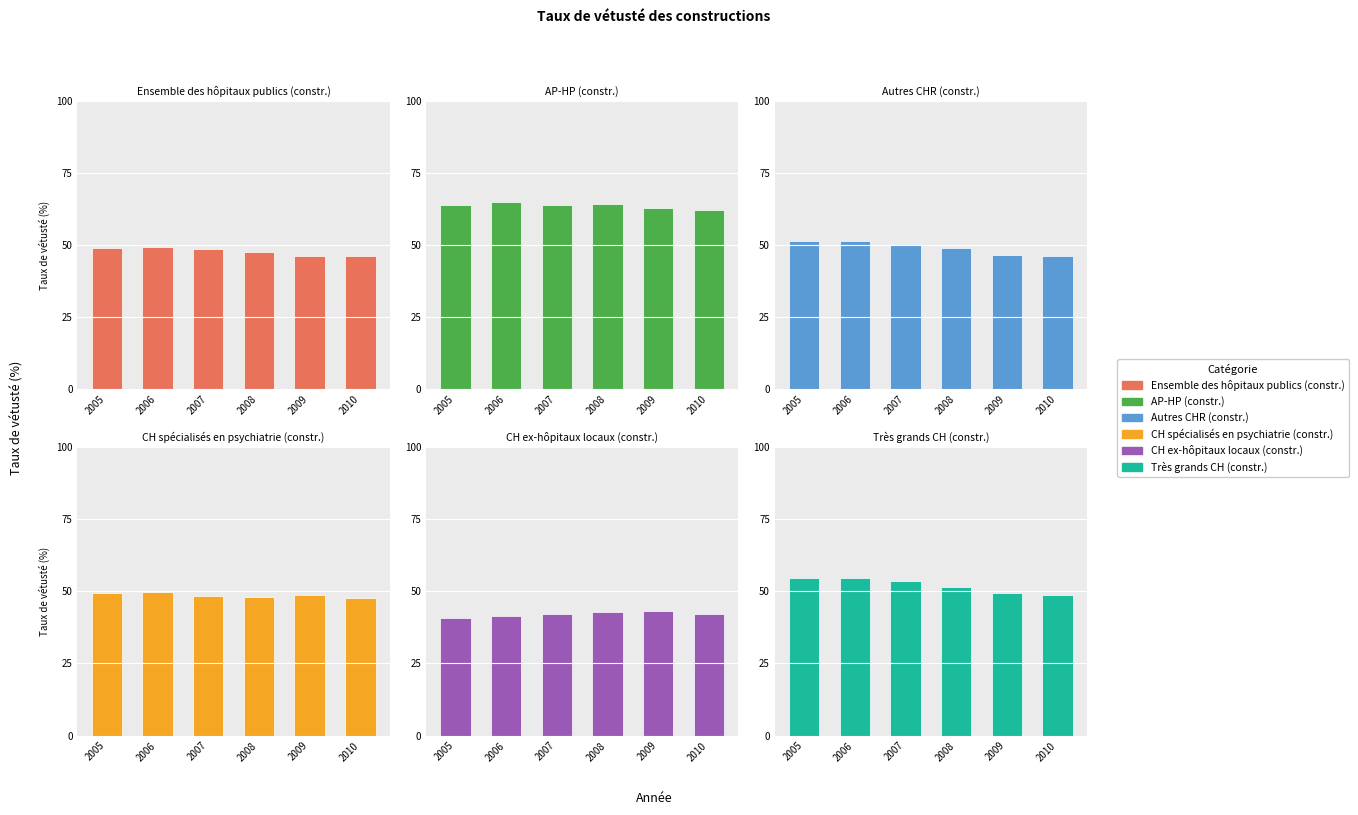

Rank the series at 2007 from lowest to highest value.

CH ex-hôpitaux locaux (constr.), CH spécialisés en psychiatrie (constr.), Ensemble des hôpitaux publics (constr.), Autres CHR (constr.), Très grands CH (constr.), AP-HP (constr.)